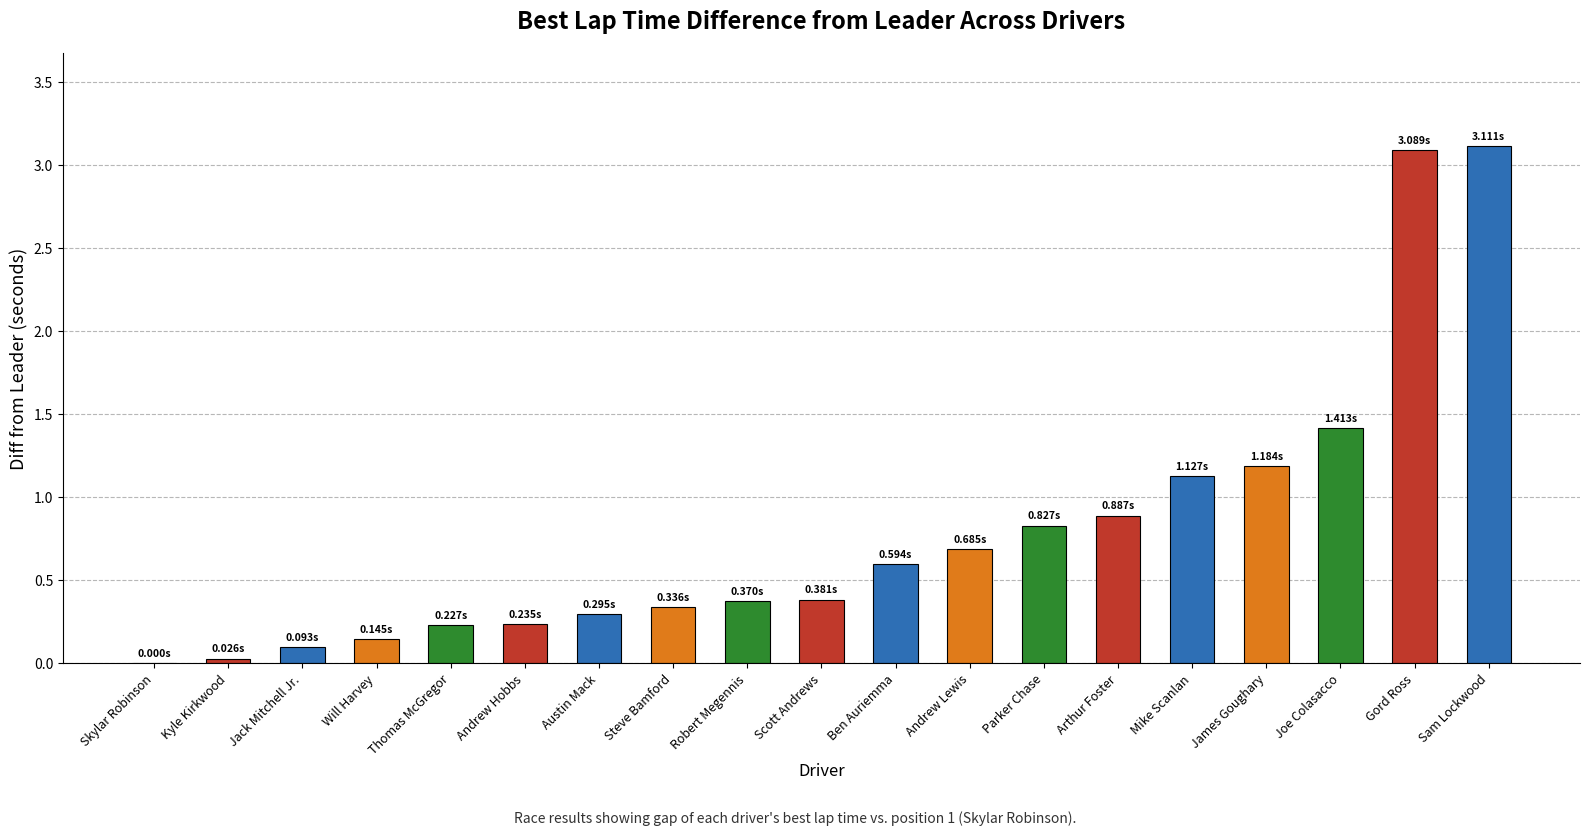

What is the change in value from Jack Mitchell Jr. to Austin Mack?

+0.2